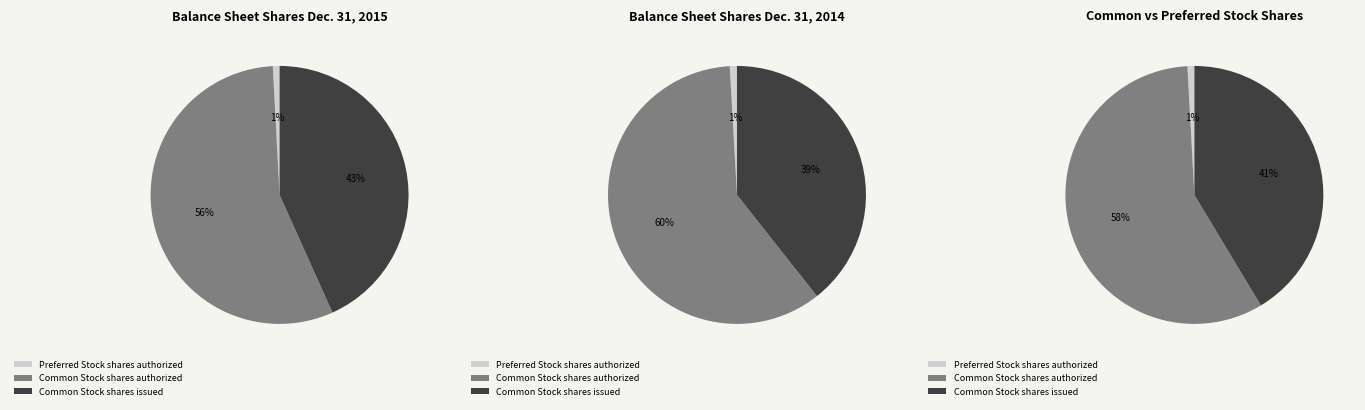

To the nearest percent, what portion does Common Stock shares issued represent?

43%